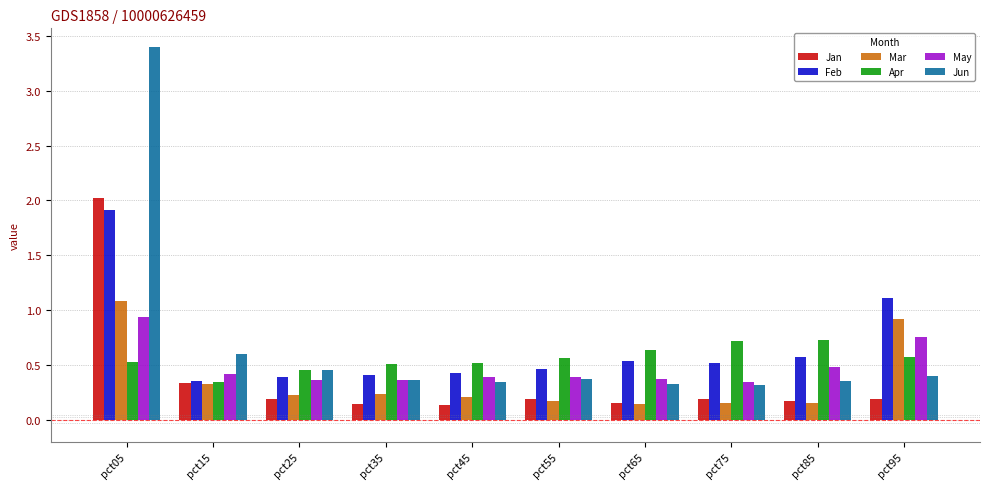

What value does the Mar series have at pct05?

1.1